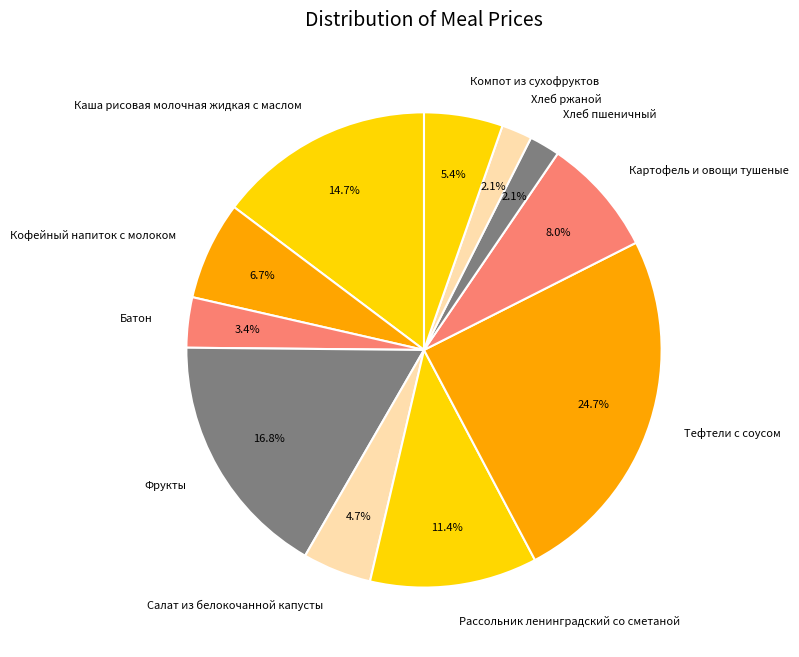

Does Батон account for over 50% of the chart?

No